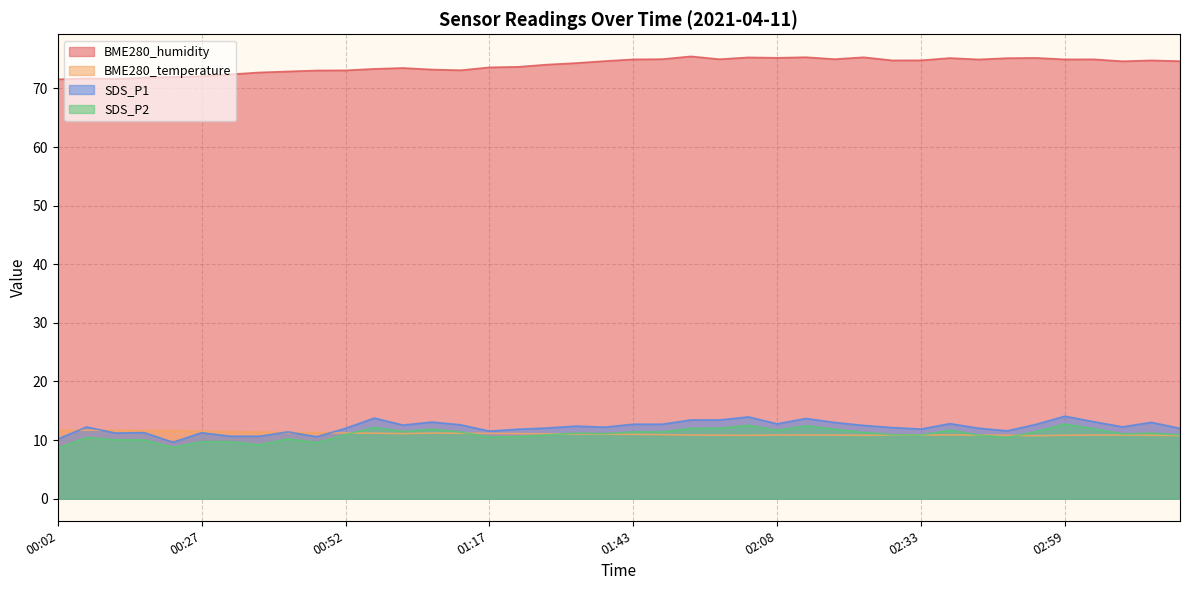

List the series in order of their peak value, highest first.

BME280_humidity, SDS_P1, SDS_P2, BME280_temperature